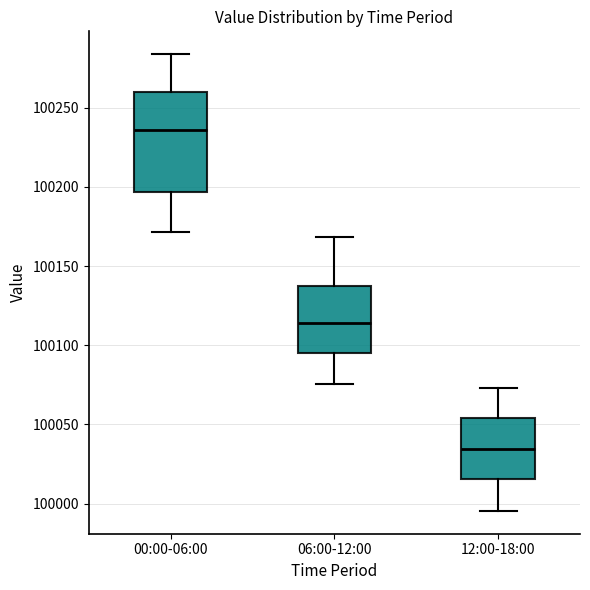

Which box has the highest median line?

00:00-06:00